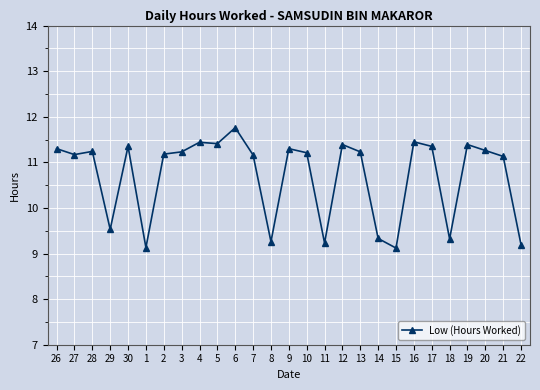

What is the ratio of the value at 4 to the value at 27?

1.0